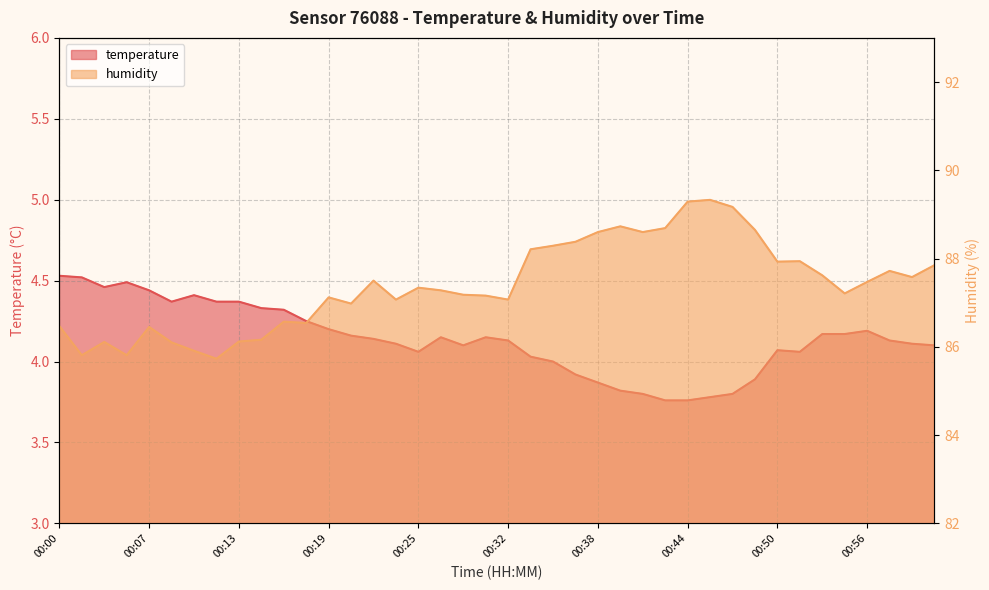

What is the difference between the highest and lowest values at 00:50?

83.9